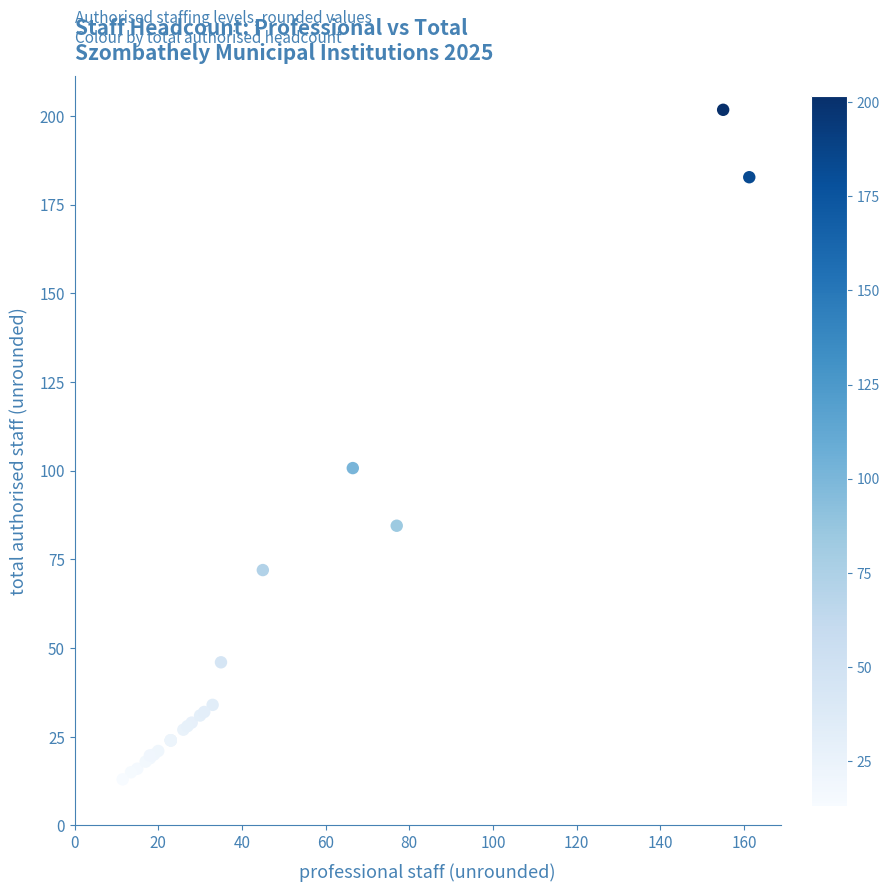

What Y value in the scatter plot is closest to 107?

100.8